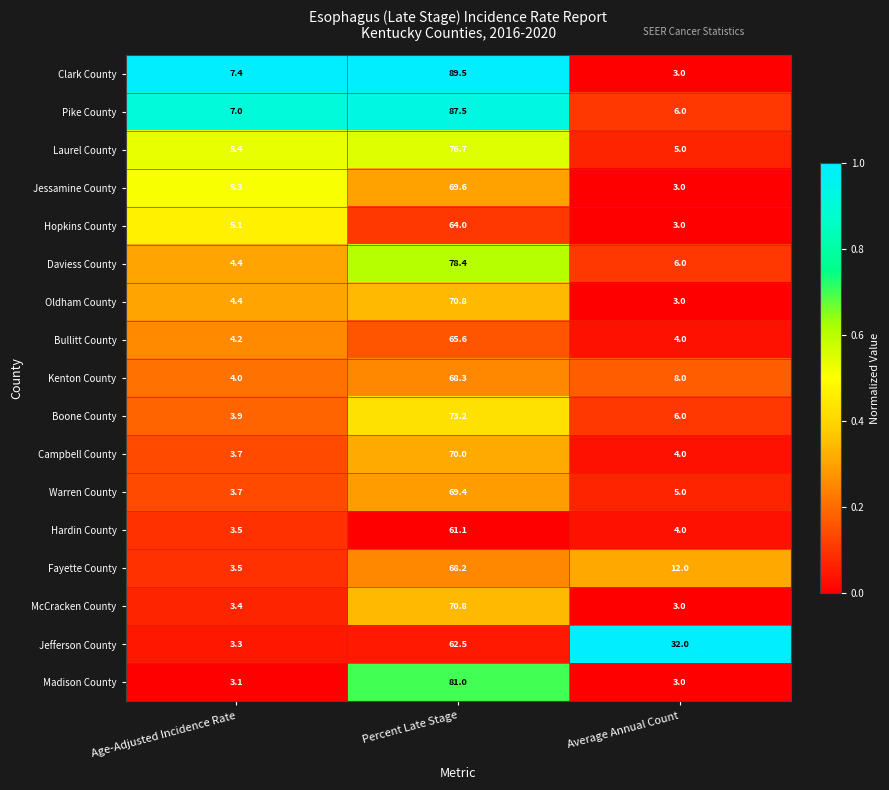

What is the total value across all series at Average Annual Count?

110.0